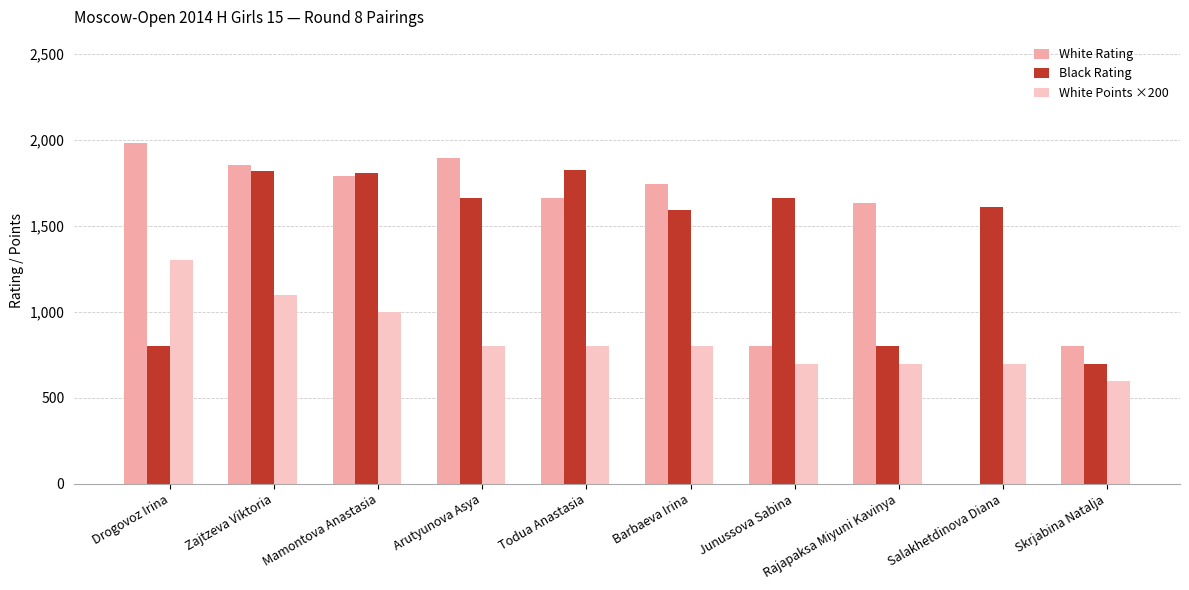

Which series changed the most between Barbaeva Irina and Salakhetdinova Diana?

White Rating